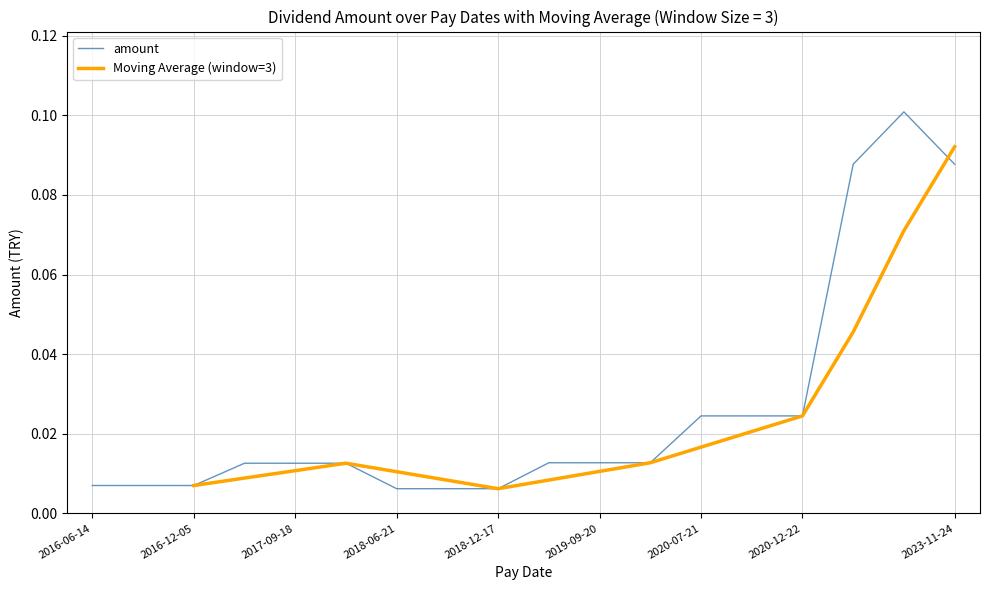

What is the value of the amount point at the 16th from the left?

0.1